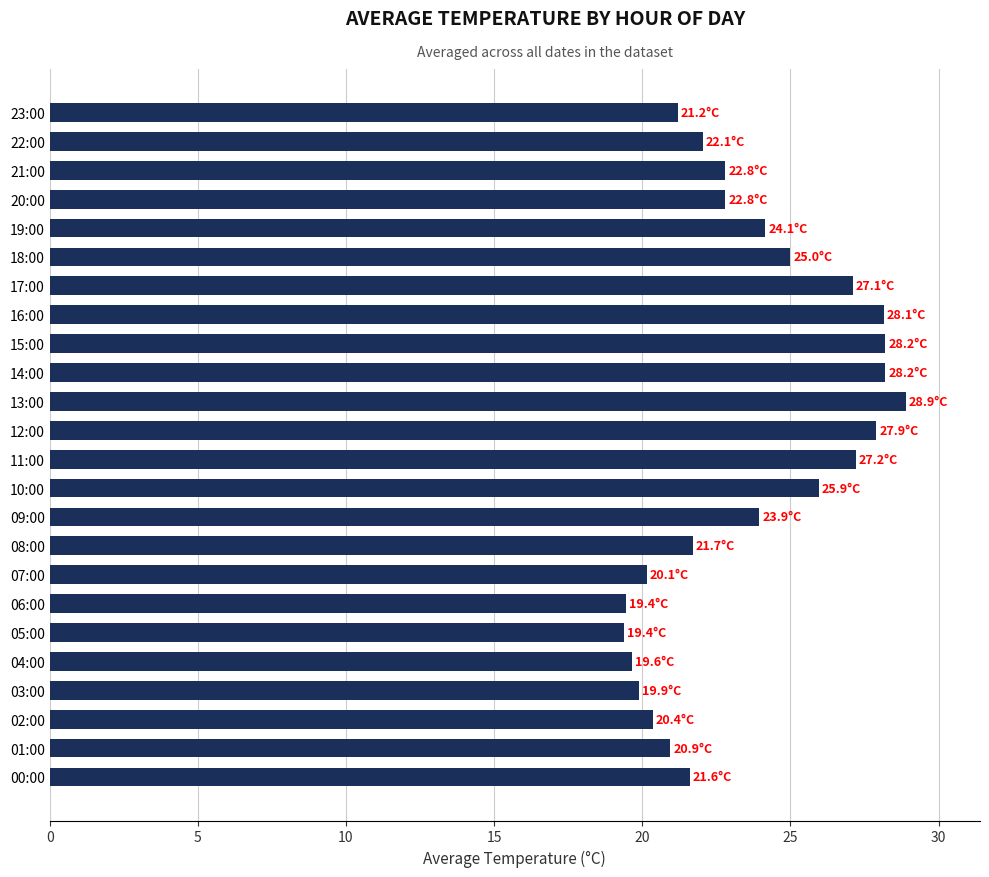

What is the minimum value shown in the chart?

19.4